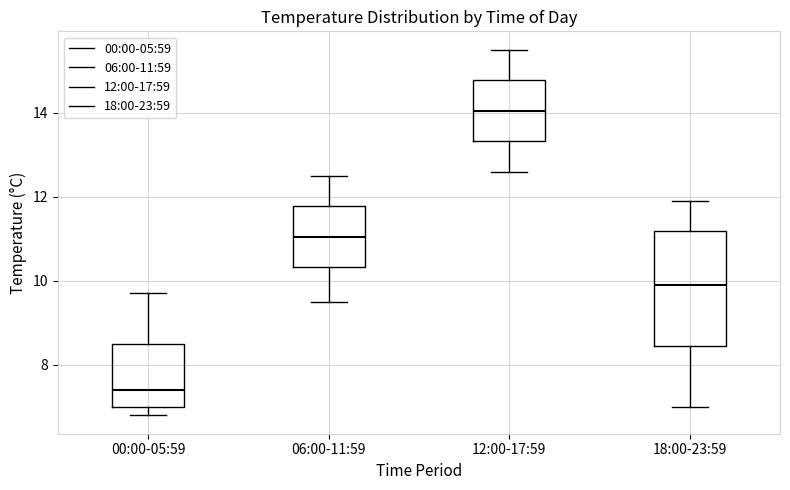

Reading left to right, transcribe this box plot: for each box, give where its median line is, the range the box spans, and where its two whiskers end, as read against the y-axis. The values are not printed on the chart, so give them approximately, as read against the axis.

00:00-05:59: median 7.4, box 7.0 to 8.6, whiskers 6.8 to 9.8
06:00-11:59: median 11.0, box 10.4 to 11.8, whiskers 9.6 to 12.6
12:00-17:59: median 14.0, box 13.4 to 14.8, whiskers 12.6 to 15.6
18:00-23:59: median 10.0, box 8.4 to 11.2, whiskers 7.0 to 12.0